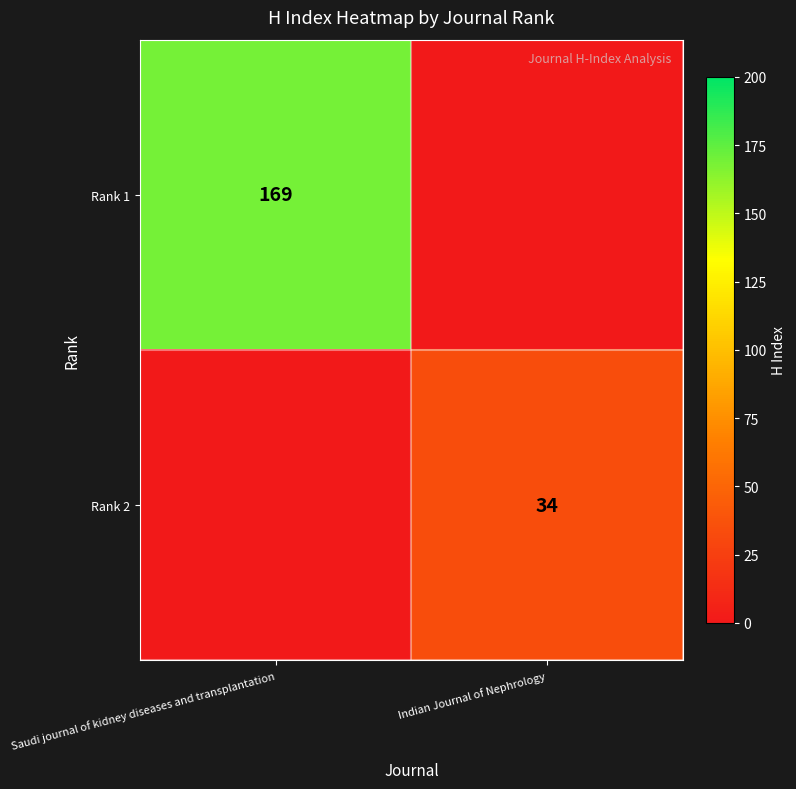

The Rank 2 series shows 34 at Indian Journal of Nephrology. True or false?

True